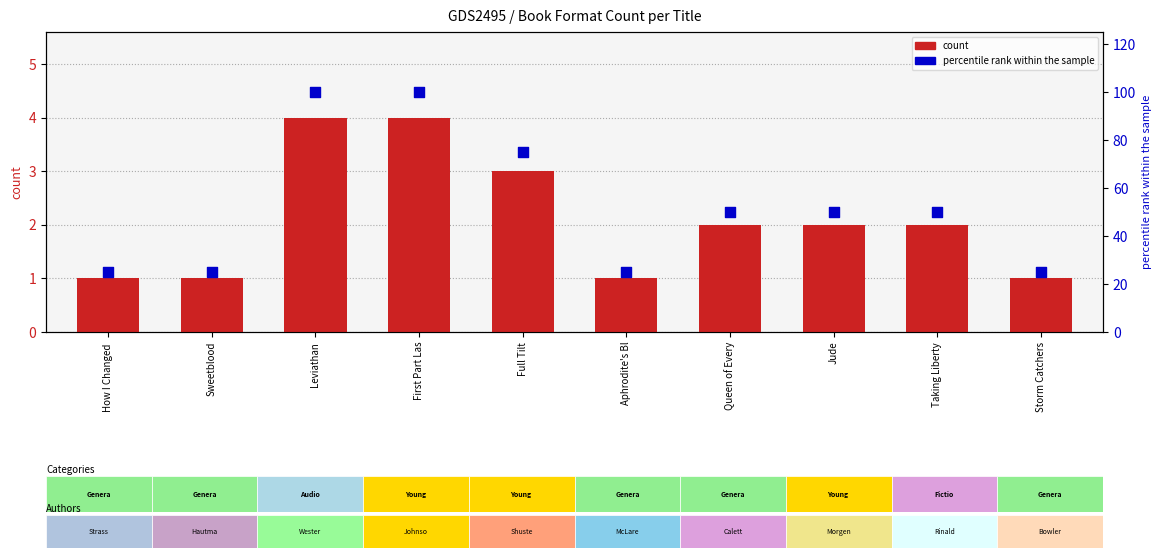

Which has a higher value, Full Tilt or Storm Catchers?

Full Tilt